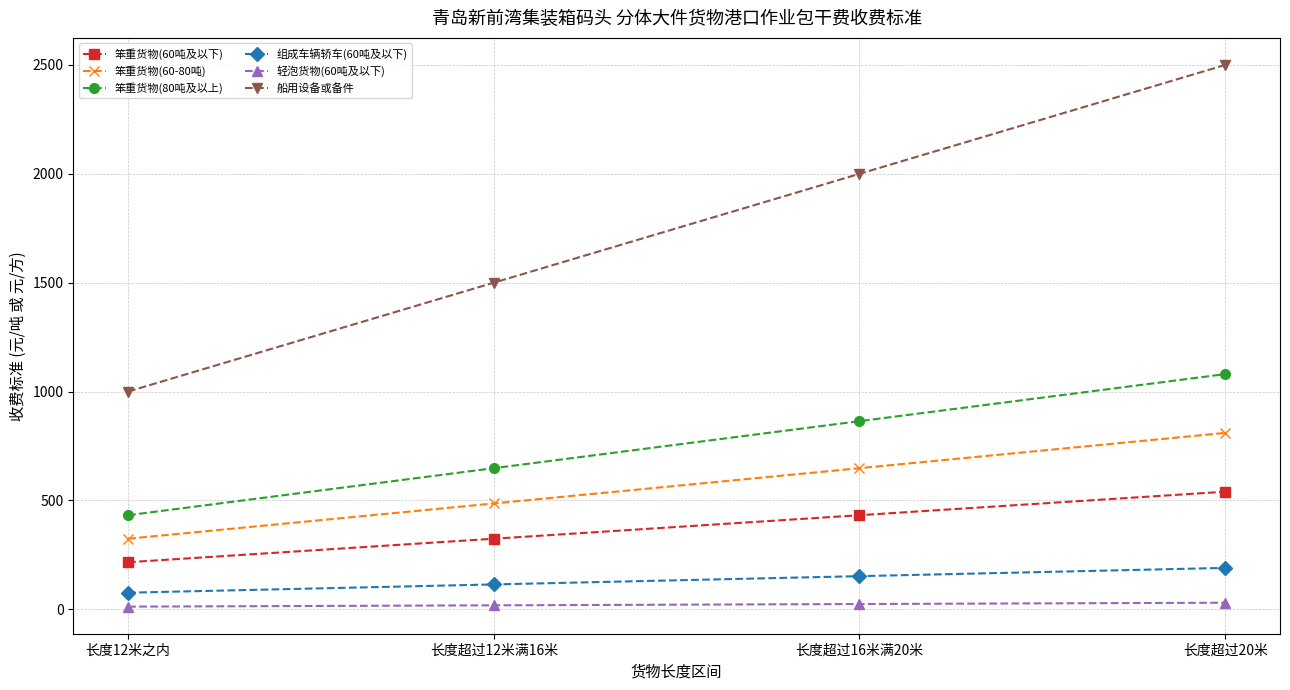

Between 长度12米之内 and 长度超过16米满20米, which series saw the biggest shift?

船用设备或备件